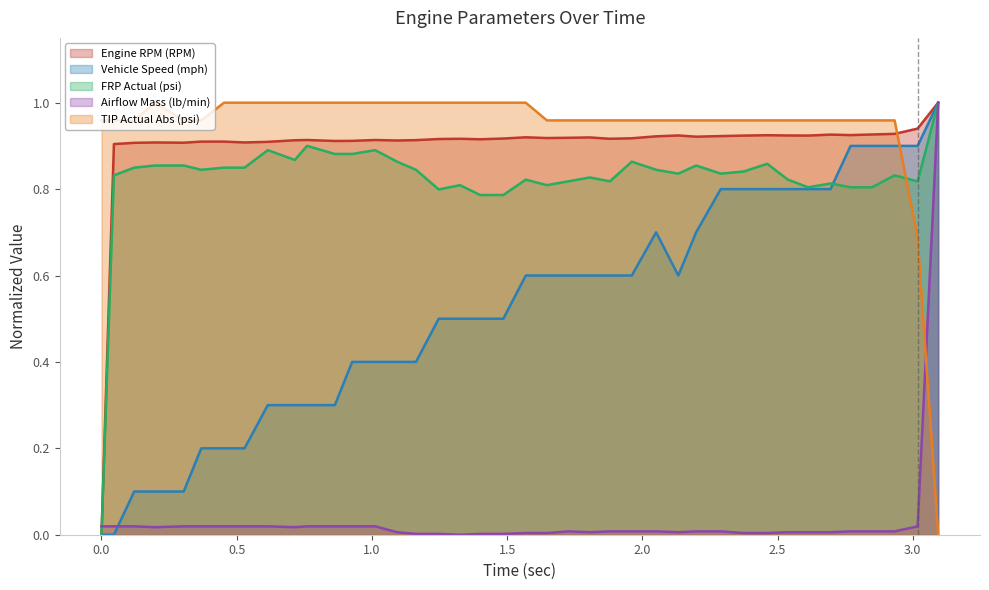

List the labels in order of Vehicle Speed (mph) value, largest first.

39, 35, 36, 37, 38, 29, 30, 31, 32, 33, 34, 26, 28, 20, 21, 22, 23, 24, 25, 27, 16, 17, 18, 19, 12, 13, 14, 15, 3.5, 9, 10, 11, 2.0, 2.5, 3.0, 0.5, 1.0, 1.5, −0.5, 0.0